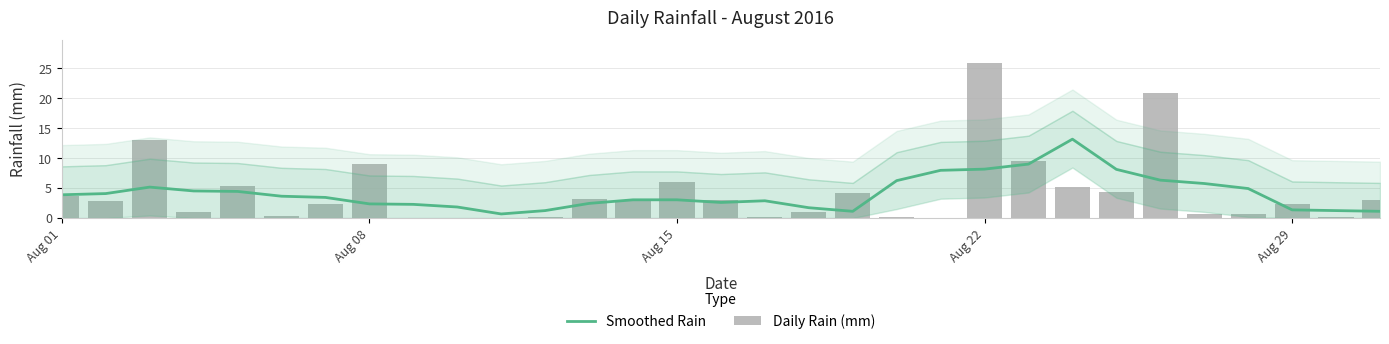

List the series in order of their overall mean, lowest first.

Smoothed Rain, Daily Rain (mm)